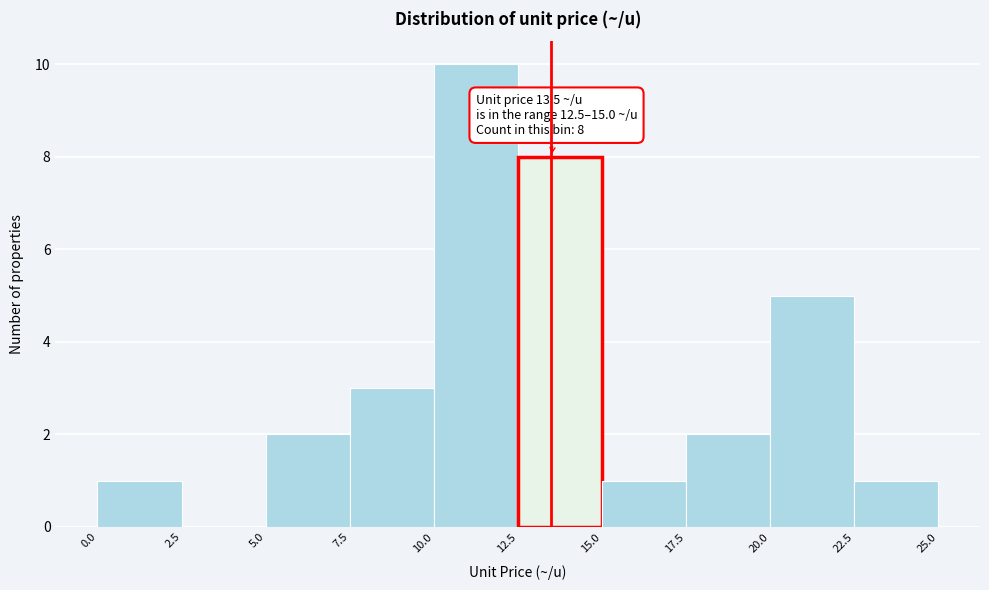

Which range on the x-axis has the tallest bar?

10.0 to 12.5